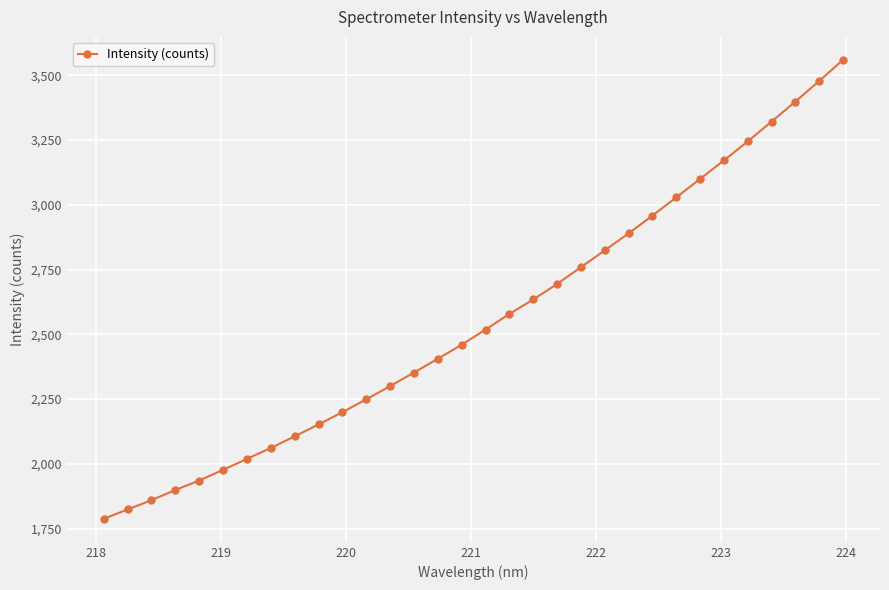

What is the minimum value shown in the chart?

1787.6